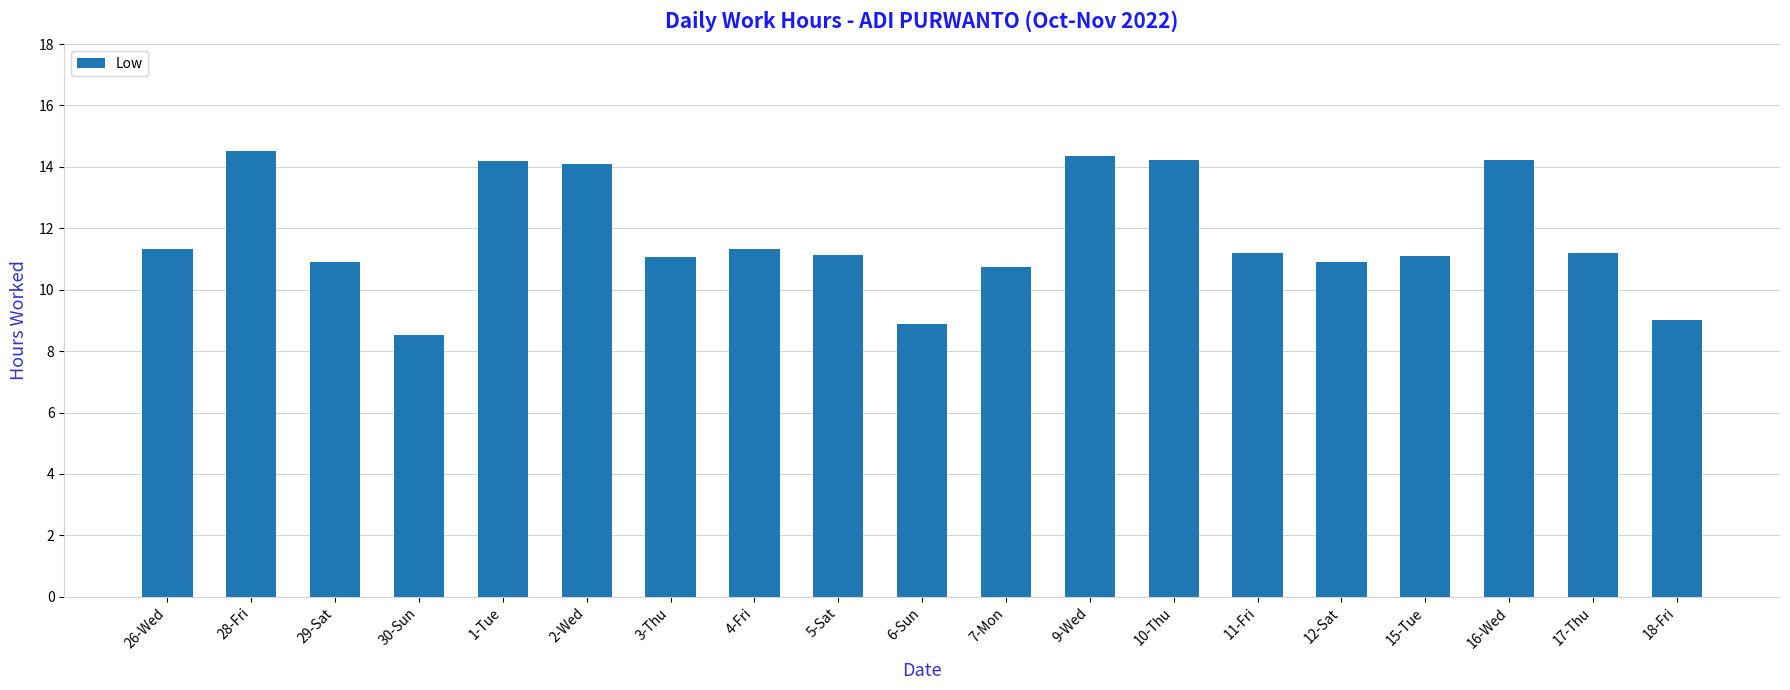

What is the smallest value displayed?

8.5